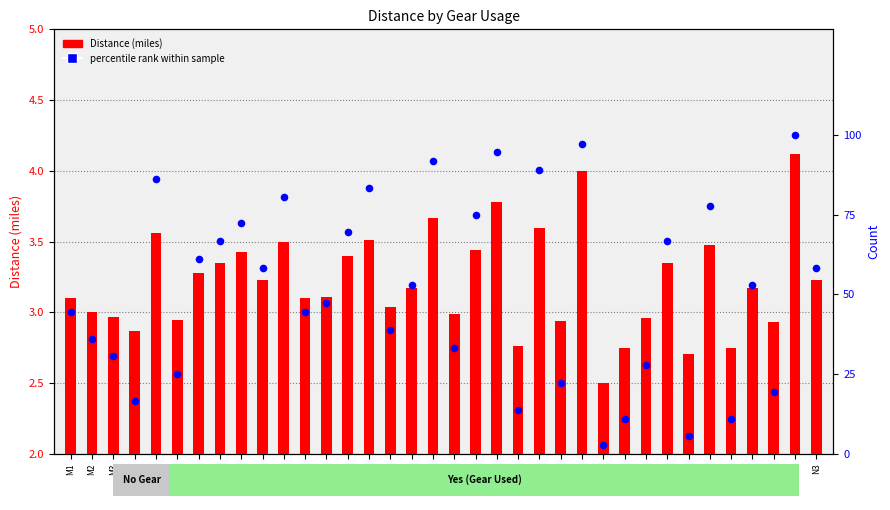

Is the value of percentile rank within sample at M2 greater than the value of Distance (miles) at M9?

Yes